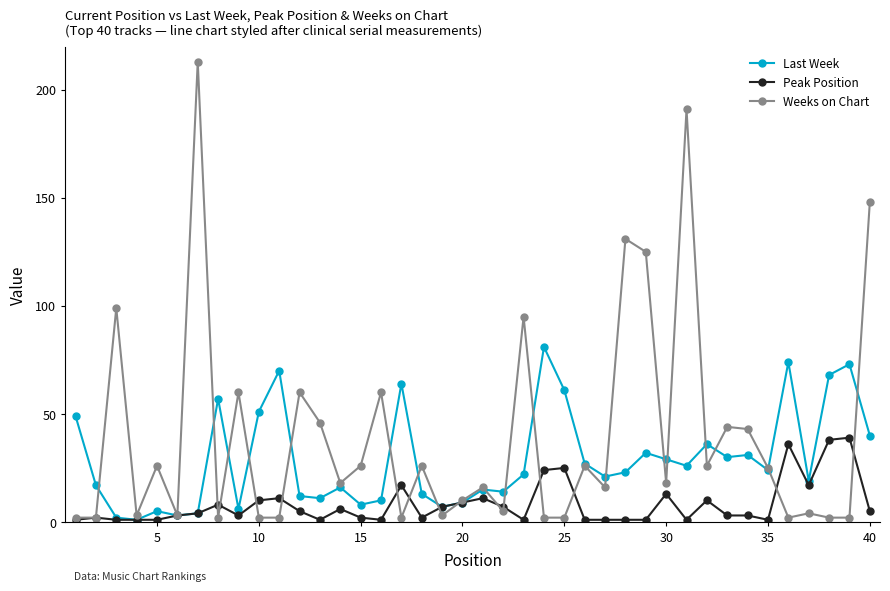

Which series has the largest total across all categories?

Weeks on Chart